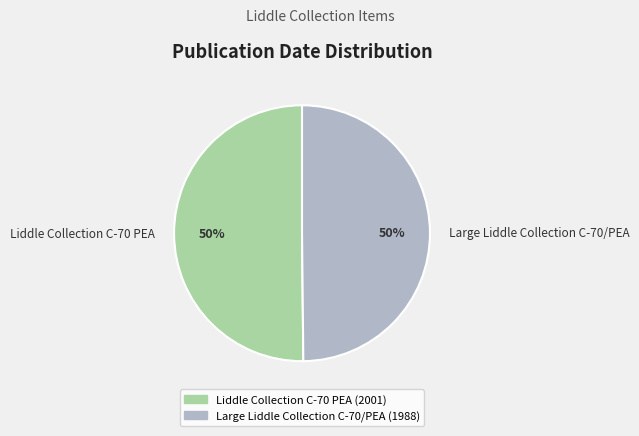

Approximately how many times larger is the value at Liddle Collection C-70 PEA compared to Large Liddle Collection C-70/PEA?

1.0